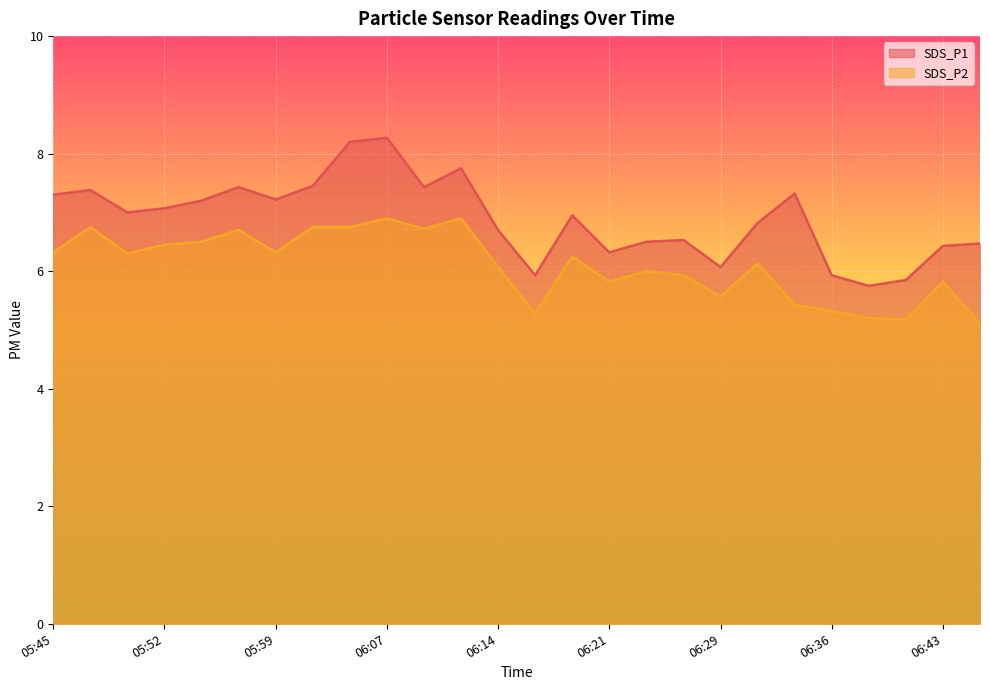

In SDS_P1, how many points are higher than both neighbors (excluding endpoints)?

7